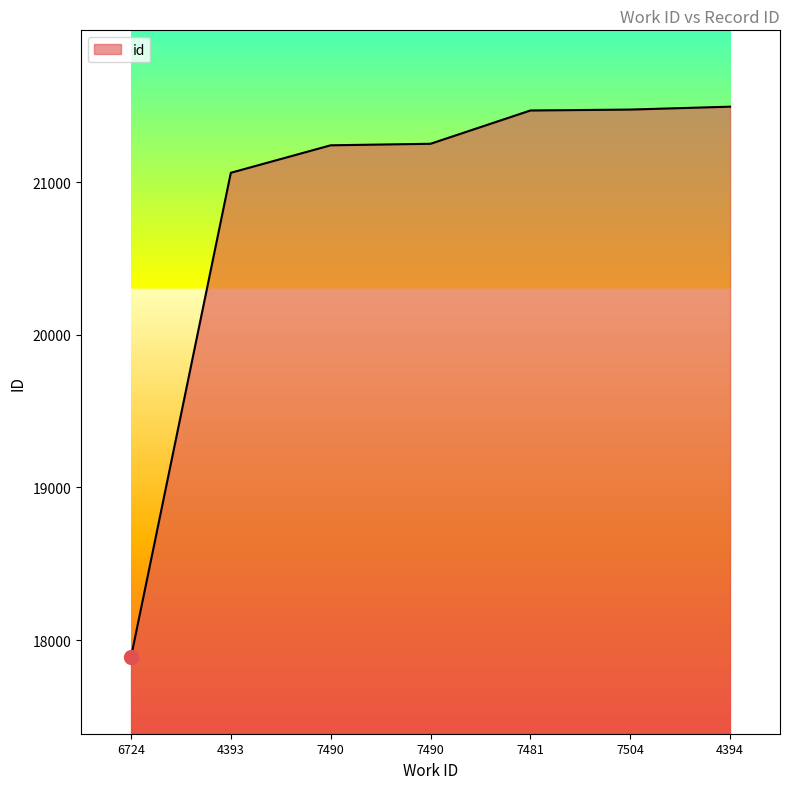

How many categories are shown in the chart?

7